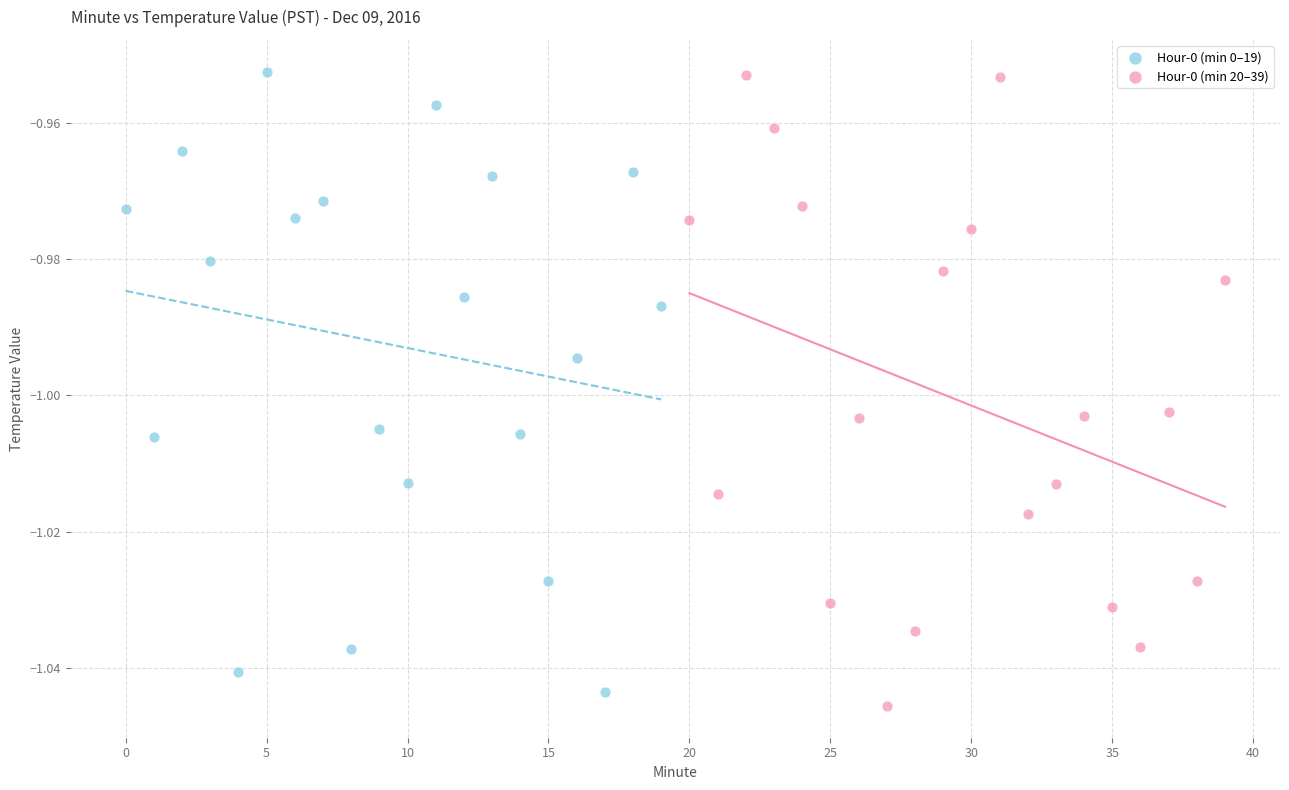

What are all the series names shown in the legend?

Hour-0 (min 0–19), Hour-0 (min 20–39)